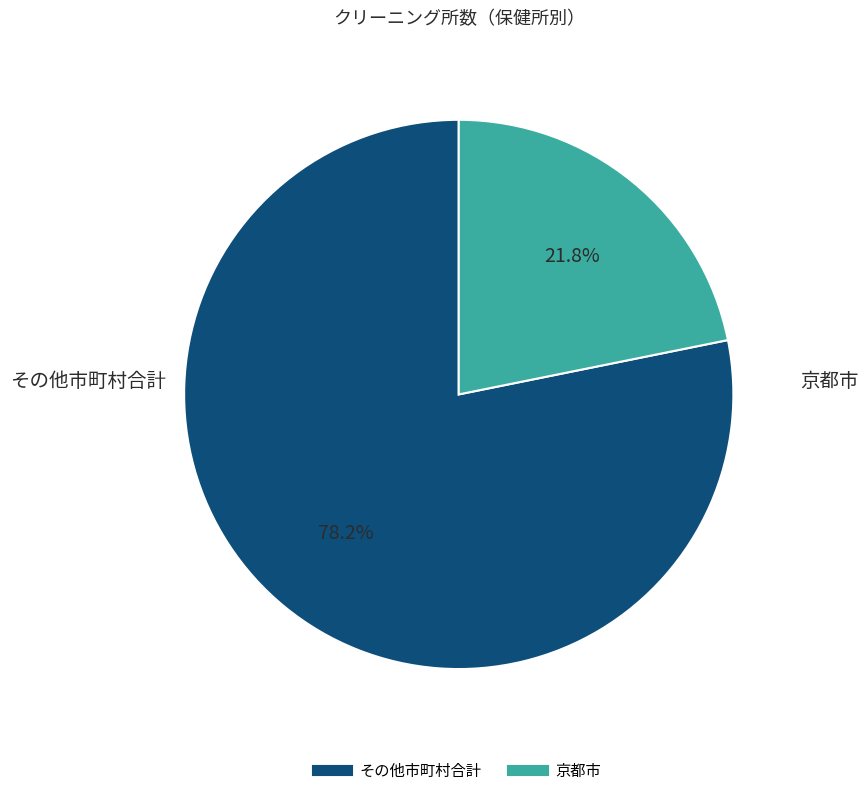

Does any single category account for the majority?

Yes